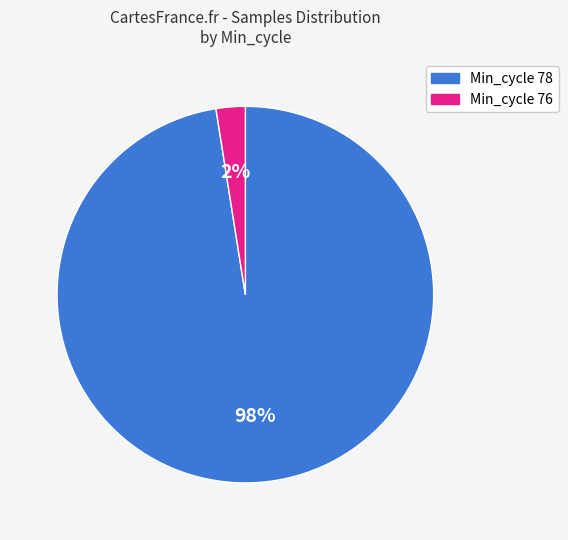

Does any single category account for the majority?

Yes